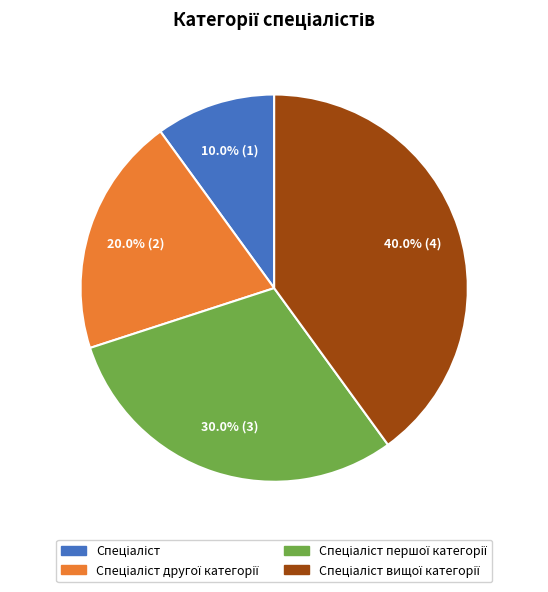

How many slices are in this pie chart?

4